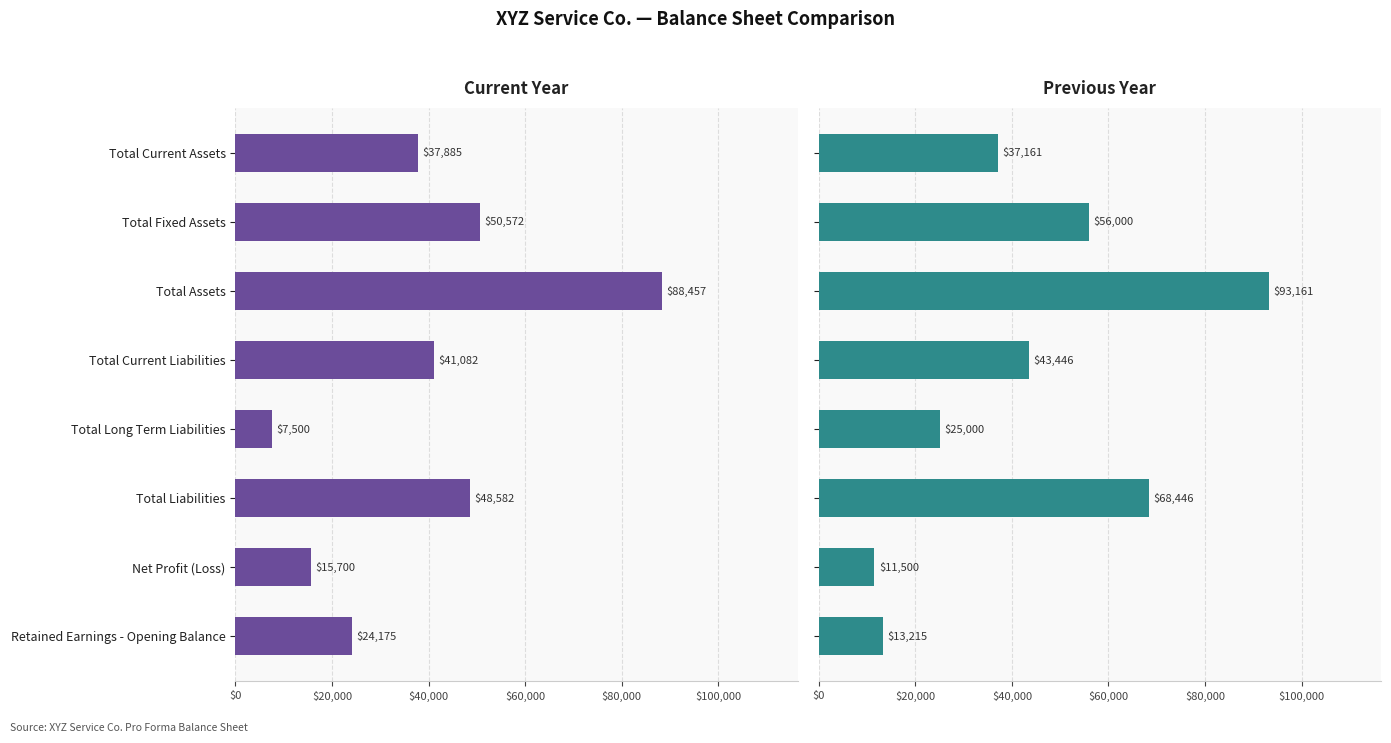

What is the spread (max minus min) of values at Retained Earnings - Opening Balance?

10960